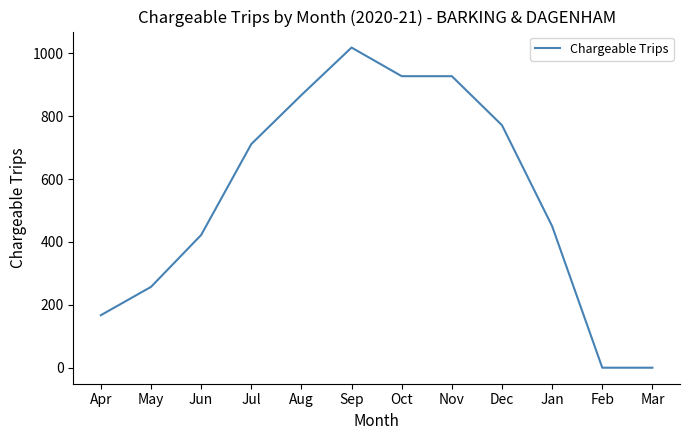

Where is the first local maximum?

Sep